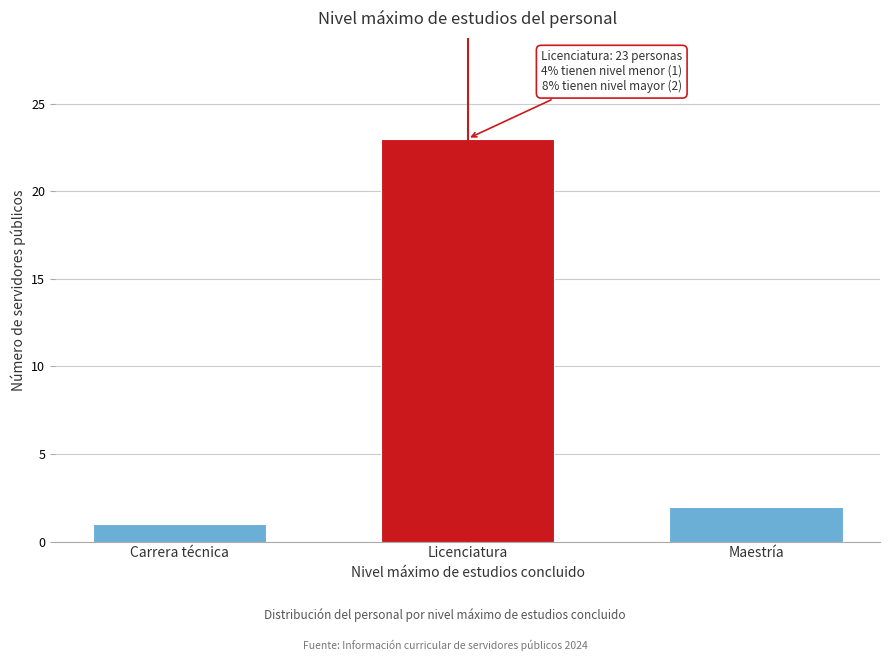

Reading right to left, what are all the values shown in this chart?

Maestría=2	Licenciatura=23	Carrera técnica=1